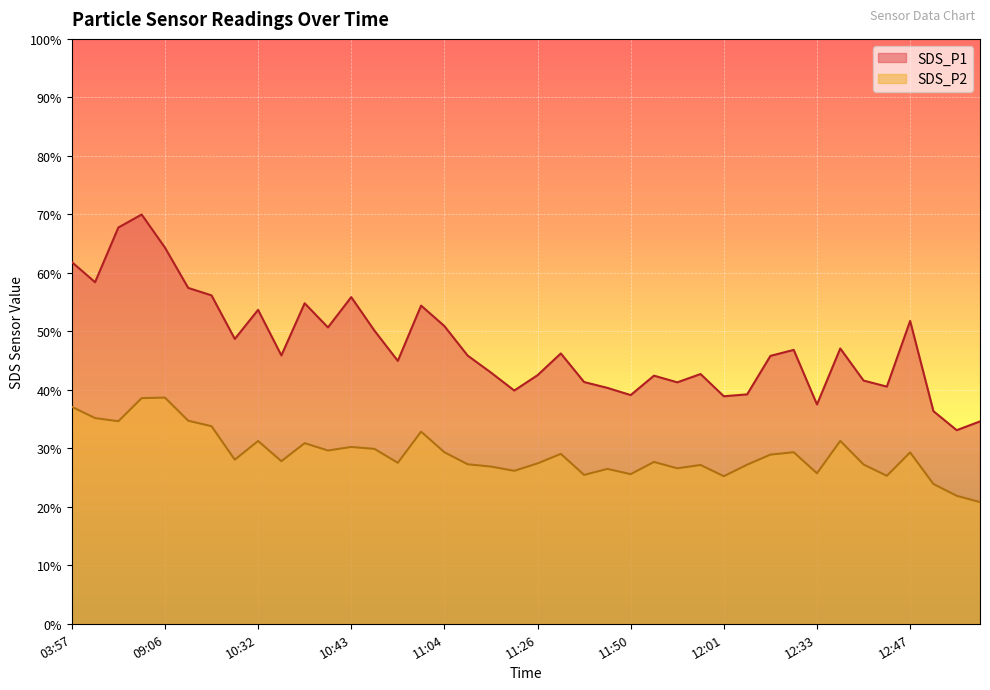

Does the chart display data point markers on the line(s)?

No